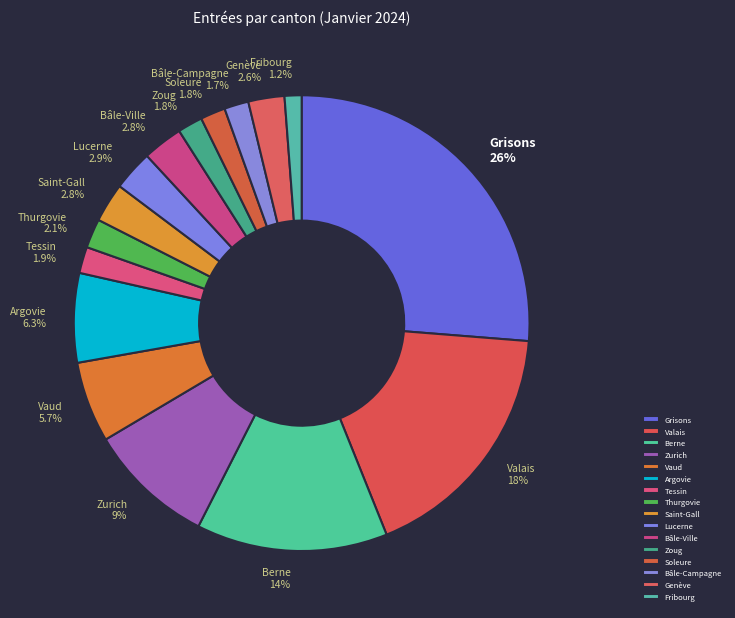

Which slice is the largest?

Grisons